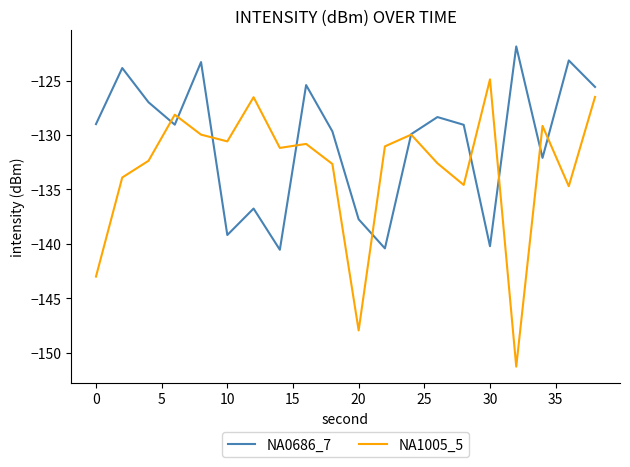

How many interior local peaks does the NA0686_7 series have?

7